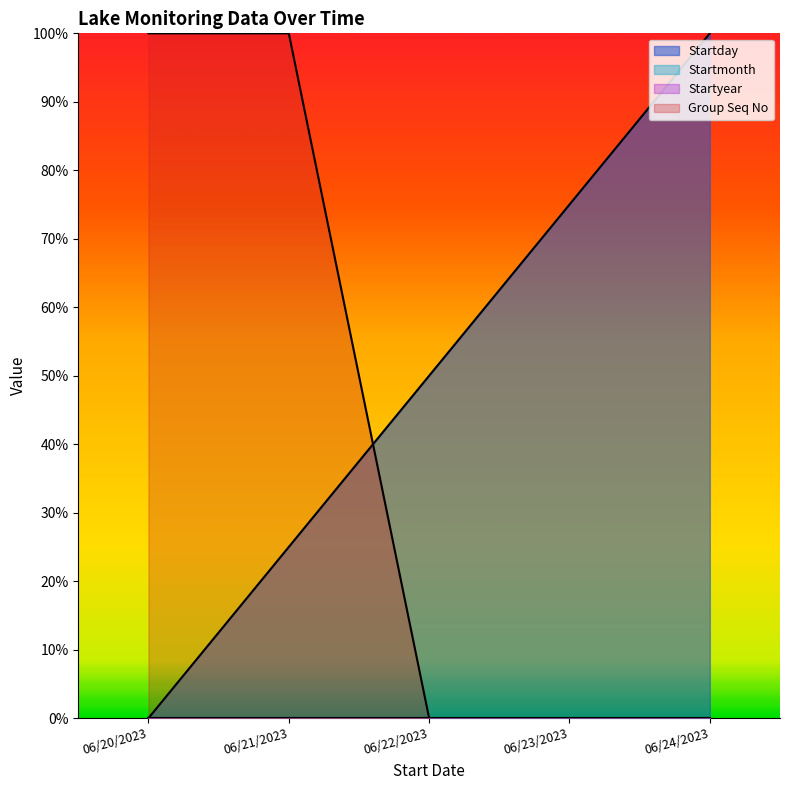

Does the chart have visible grid lines?

No